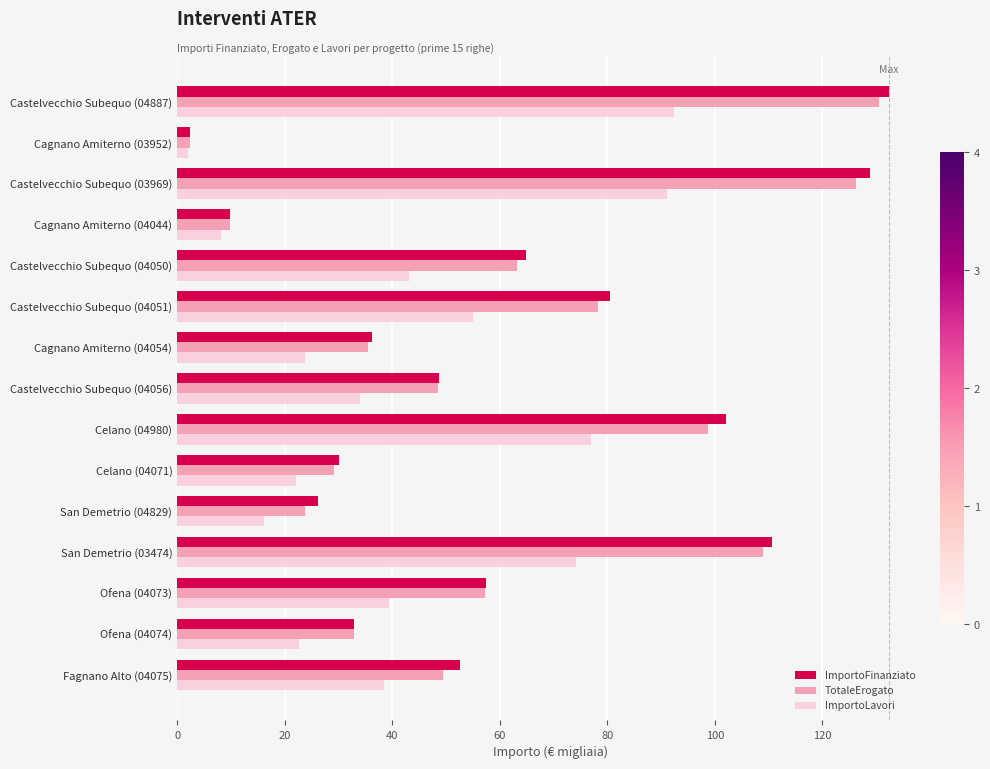

What is the maximum value shown in the chart?

132.4